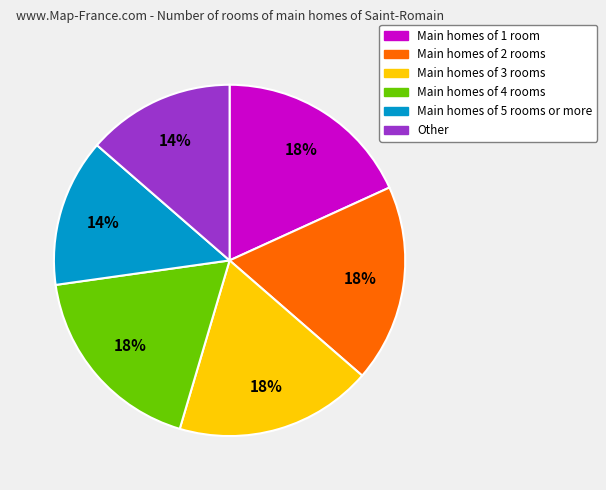

To the nearest percent, what is the average slice percentage?

17%